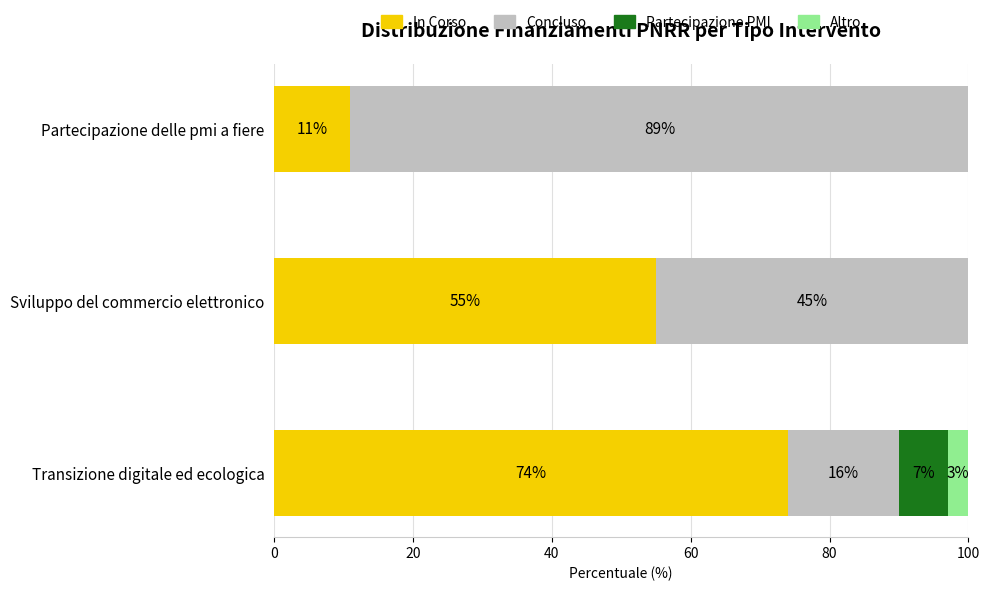

What is the total value across all series at Partecipazione delle pmi a fiere?

100